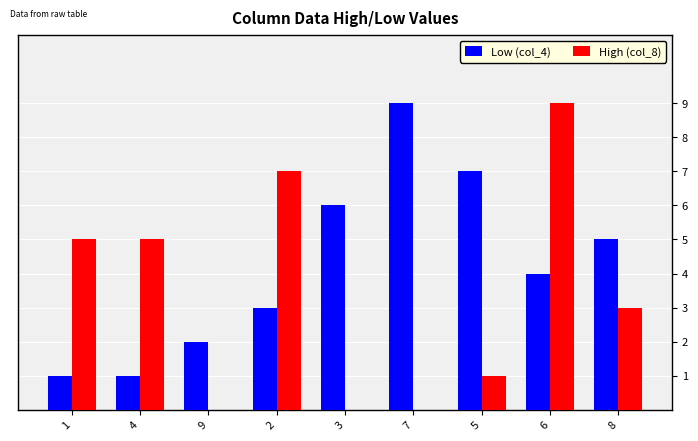

What is the approximate value of High (col_8) at 4?

5